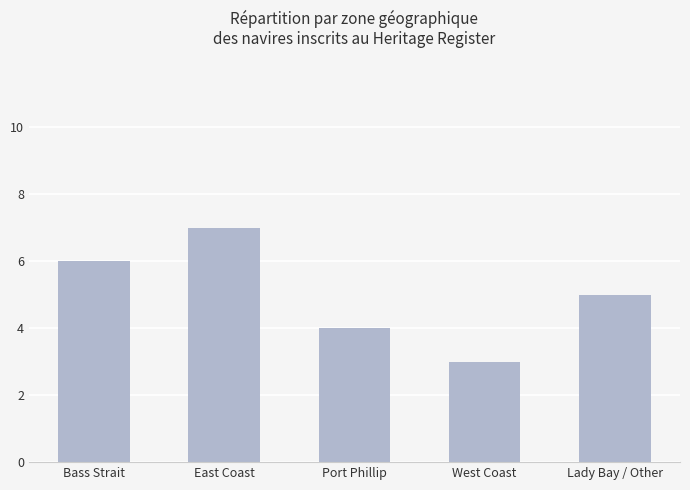

What is the sum of the values at Bass Strait and Lady Bay / Other?

11